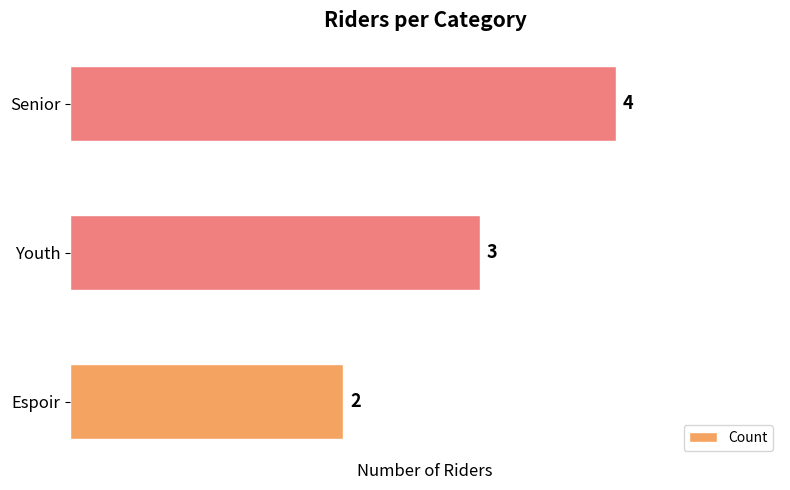

Reading bottom to top, what are all the values shown in this chart?

Espoir=2	Youth=3	Senior=4